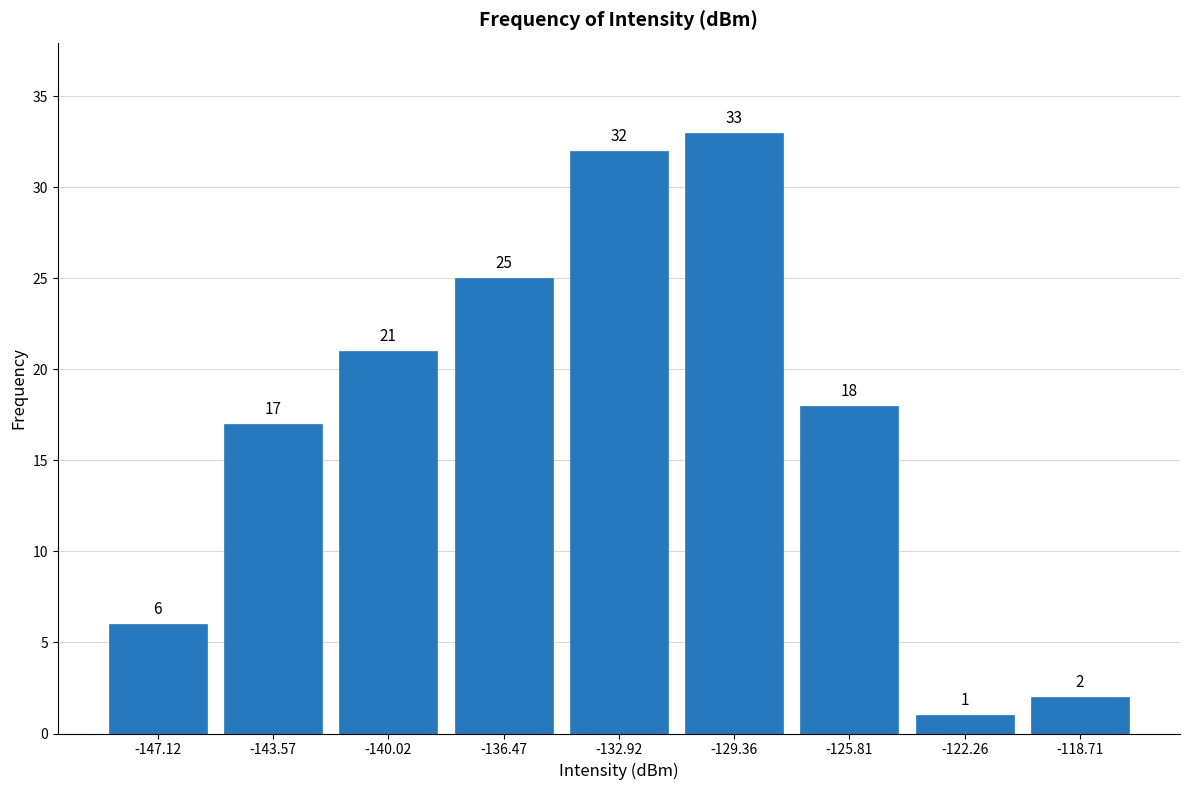

How tall is the bar that spans -131.0 to -127.5 on the x-axis? The bar edges are not printed on the chart, so give them approximately, as read against the axis.

33